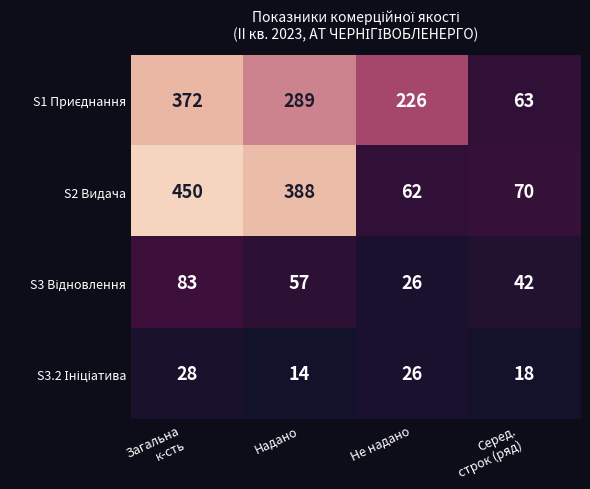

Is it true that S2 Видача equals 101 at Не надано?

False